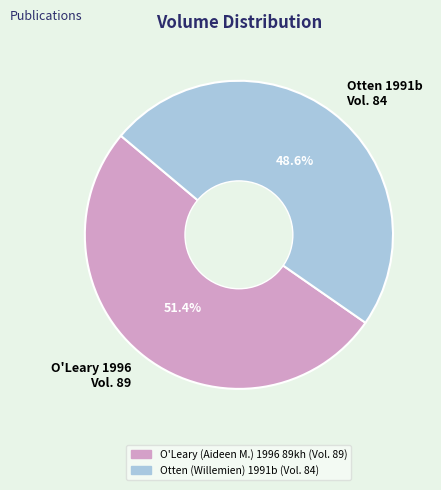

Is there any slice that represents more than half of the pie?

Yes